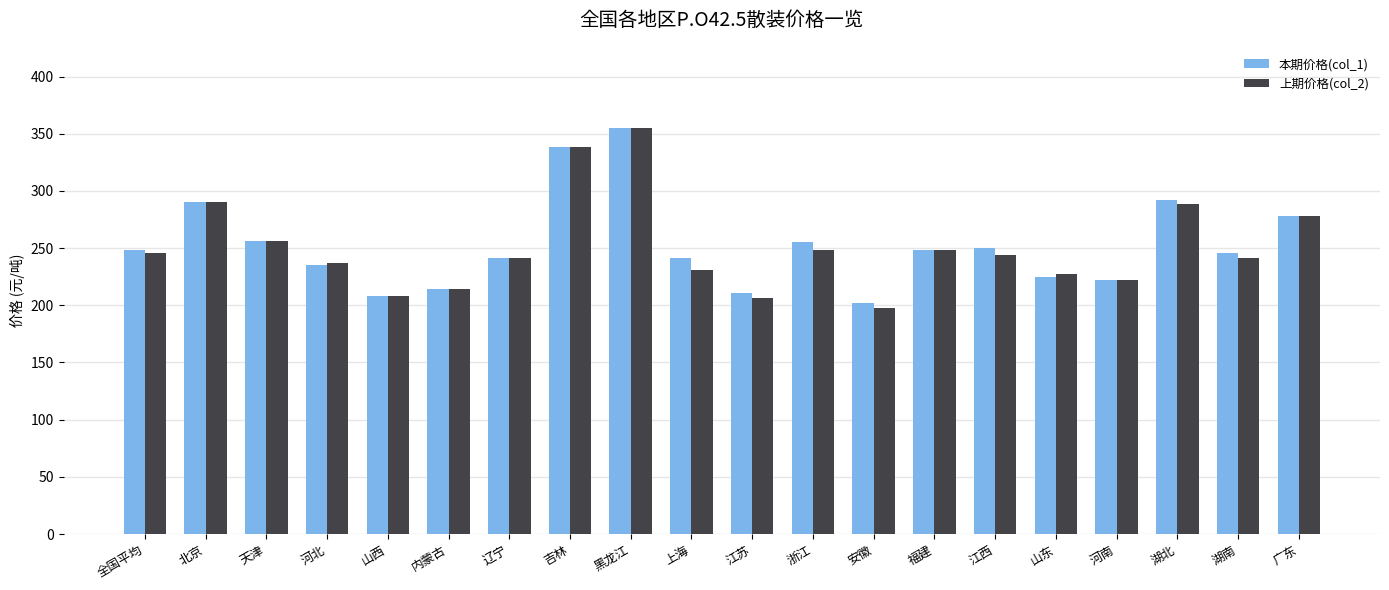

What is the value of the 本期价格(col_1) bar at the 5th from the left?

208